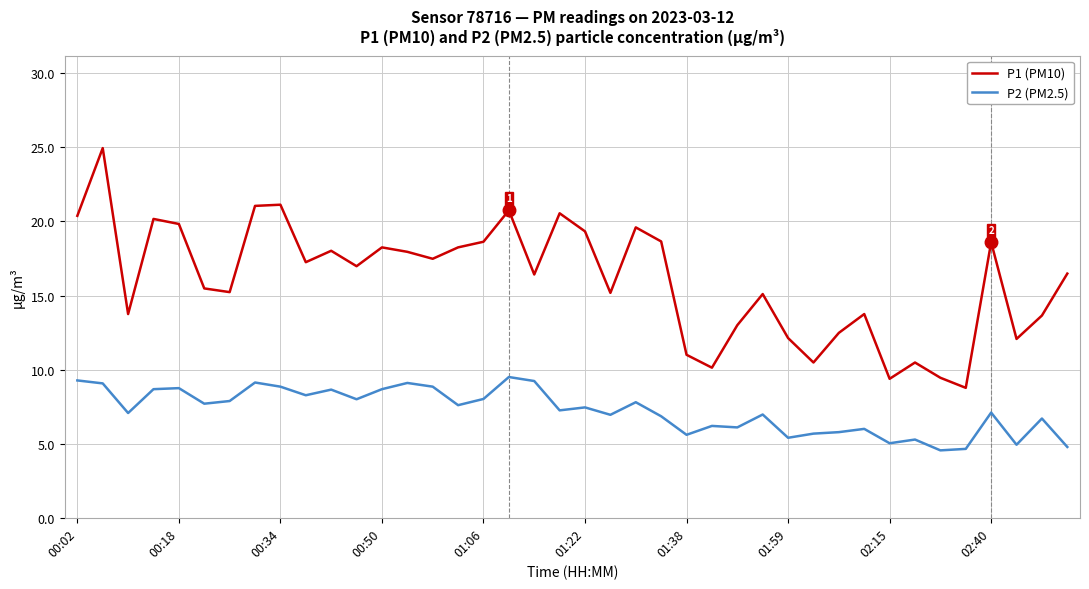

What is the difference between the maximum and minimum values in the P1 (PM10) series?

16.2